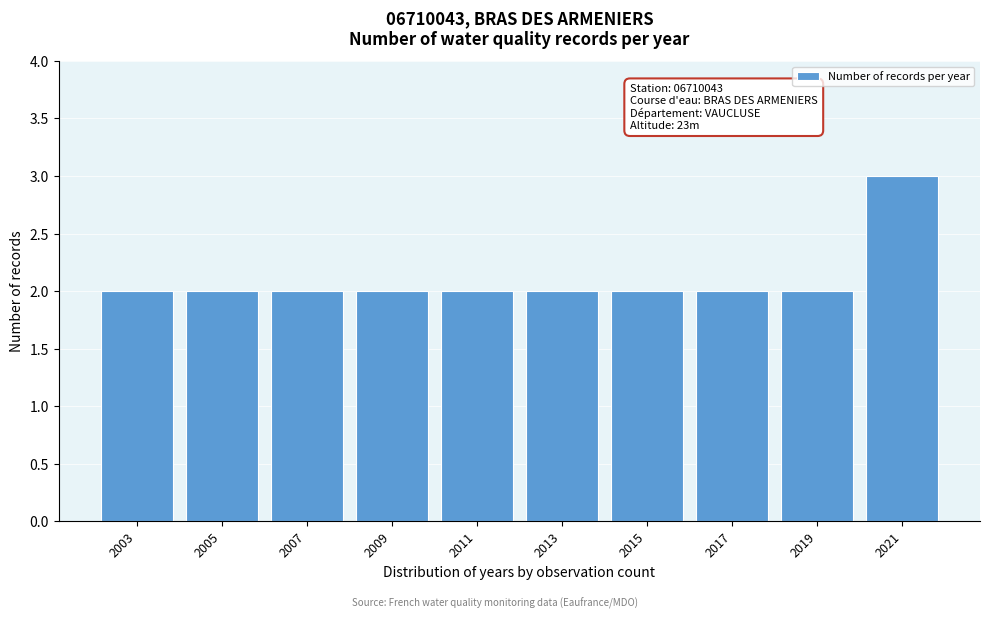

Reading left to right, what are all the values shown in this chart?

2003=2	2005=2	2007=2	2009=2	2011=2	2013=2	2015=2	2017=2	2019=2	2021=3